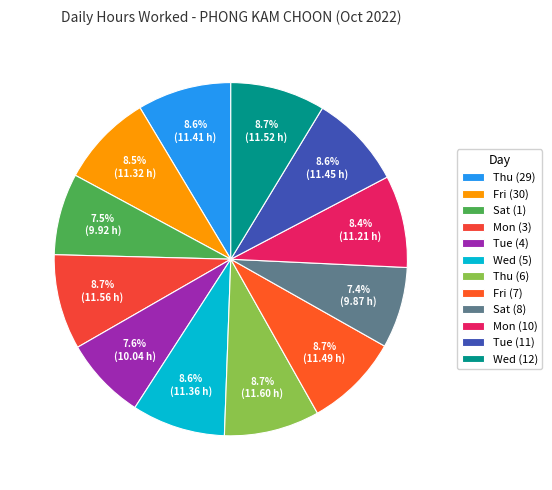

Which slice is the largest?

Thu (6)